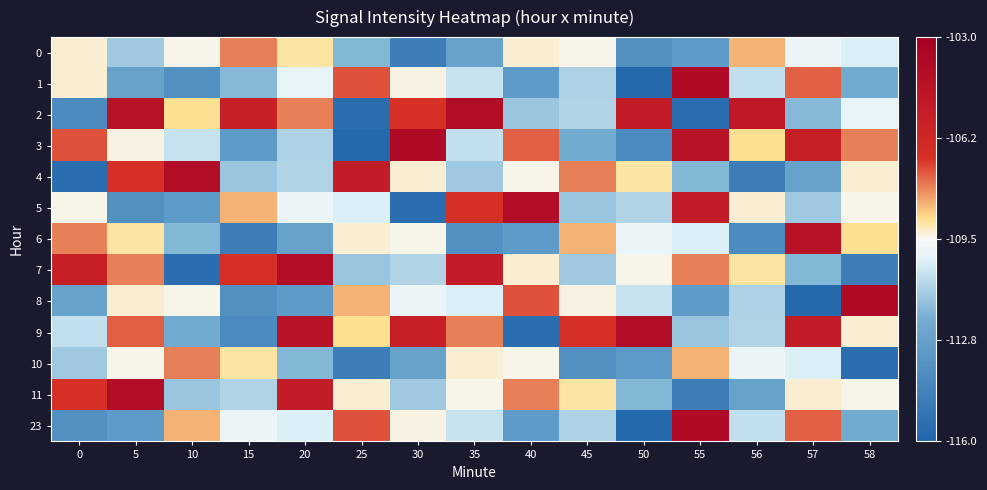

Reading right to left, extract all data points from this chart.

0: 58=-110.2	57=-109.8	56=-108.4	55=-113.0	50=-113.6	45=-109.4	40=-109.3	35=-112.7	30=-114.6	25=-111.8	20=-109.0	15=-107.8	10=-109.4	5=-111.3	0=-109.3
1: 58=-112.2	57=-107.4	56=-110.7	55=-103.8	50=-115.8	45=-111.1	40=-113.0	35=-110.6	30=-109.4	25=-107.3	20=-109.9	15=-111.8	10=-113.6	5=-112.7	0=-109.3
2: 58=-109.9	57=-111.8	56=-105.0	55=-115.5	50=-105.3	45=-111.0	40=-111.4	35=-104.1	30=-106.9	25=-115.5	20=-107.8	15=-105.7	10=-108.9	5=-104.5	0=-114.0
3: 58=-107.8	57=-105.7	56=-108.9	55=-104.5	50=-114.0	45=-112.2	40=-107.4	35=-110.7	30=-103.8	25=-115.8	20=-111.1	15=-113.0	10=-110.6	5=-109.4	0=-107.3
4: 58=-109.3	57=-112.7	56=-114.6	55=-111.8	50=-109.0	45=-107.8	40=-109.4	35=-111.3	30=-109.3	25=-105.3	20=-111.0	15=-111.4	10=-104.1	5=-106.9	0=-115.5
5: 58=-109.4	57=-111.3	56=-109.3	55=-105.3	50=-111.0	45=-111.4	40=-104.1	35=-106.9	30=-115.5	25=-110.2	20=-109.8	15=-108.4	10=-113.0	5=-113.6	0=-109.4
6: 58=-108.9	57=-104.5	56=-114.0	55=-110.2	50=-109.8	45=-108.4	40=-113.0	35=-113.6	30=-109.4	25=-109.3	20=-112.7	15=-114.6	10=-111.8	5=-109.0	0=-107.8
7: 58=-114.6	57=-111.8	56=-109.0	55=-107.8	50=-109.4	45=-111.3	40=-109.3	35=-105.3	30=-111.0	25=-111.4	20=-104.1	15=-106.9	10=-115.5	5=-107.8	0=-105.7
8: 58=-103.8	57=-115.8	56=-111.1	55=-113.0	50=-110.6	45=-109.4	40=-107.3	35=-110.2	30=-109.8	25=-108.4	20=-113.0	15=-113.6	10=-109.4	5=-109.3	0=-112.7
9: 58=-109.3	57=-105.3	56=-111.0	55=-111.4	50=-104.1	45=-106.9	40=-115.5	35=-107.8	30=-105.7	25=-108.9	20=-104.5	15=-114.0	10=-112.2	5=-107.4	0=-110.7
10: 58=-115.5	57=-110.2	56=-109.8	55=-108.4	50=-113.0	45=-113.6	40=-109.4	35=-109.3	30=-112.7	25=-114.6	20=-111.8	15=-109.0	10=-107.8	5=-109.4	0=-111.3
11: 58=-109.4	57=-109.3	56=-112.7	55=-114.6	50=-111.8	45=-109.0	40=-107.8	35=-109.4	30=-111.3	25=-109.3	20=-105.3	15=-111.0	10=-111.4	5=-104.1	0=-106.9
23: 58=-112.2	57=-107.4	56=-110.7	55=-103.8	50=-115.8	45=-111.1	40=-113.0	35=-110.6	30=-109.4	25=-107.3	20=-110.2	15=-109.8	10=-108.4	5=-113.0	0=-113.6